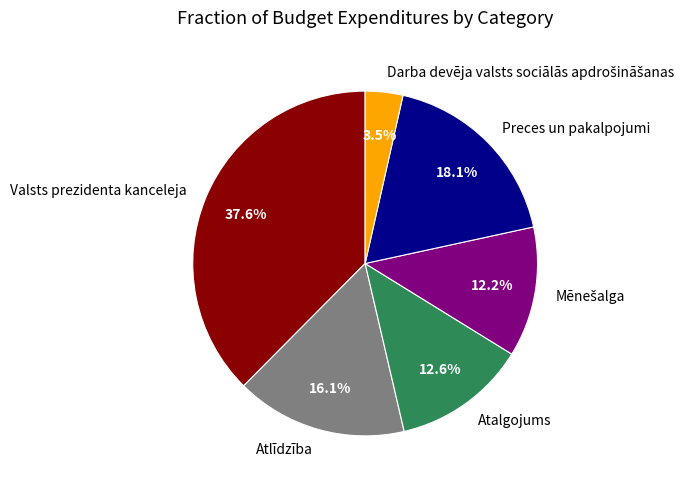

Combined, do Atalgojums and Preces un pakalpojumi account for over 50%?

No